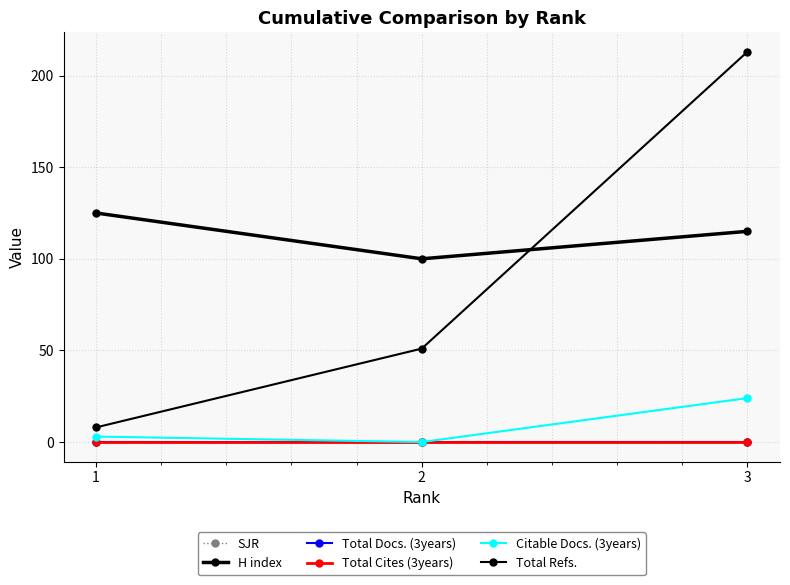

Where does the Total Refs. series first go above 51?

3